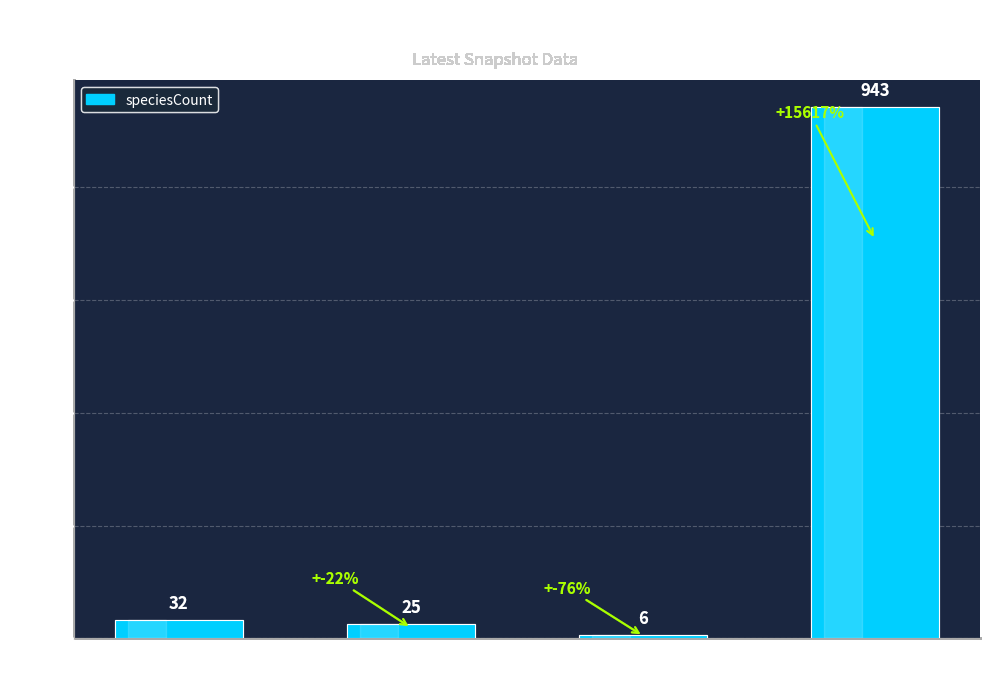

Which label corresponds to the smallest value in the chart?

Kingdom 5